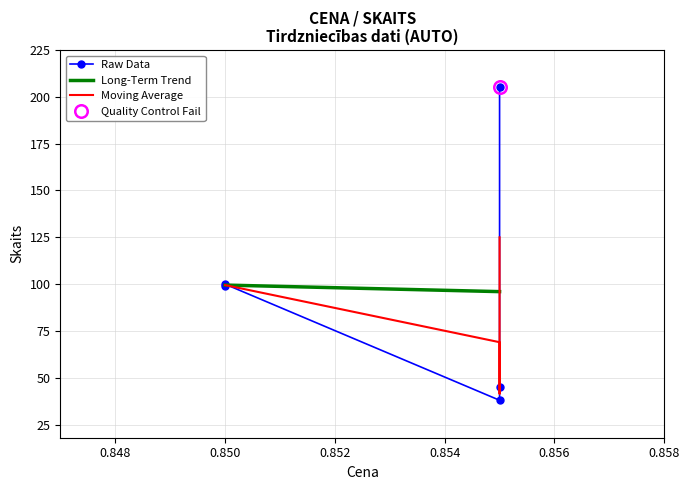

Rank the categories by value from lowest to highest.

0.855, 0.855, 0.85, 0.85, 0.855